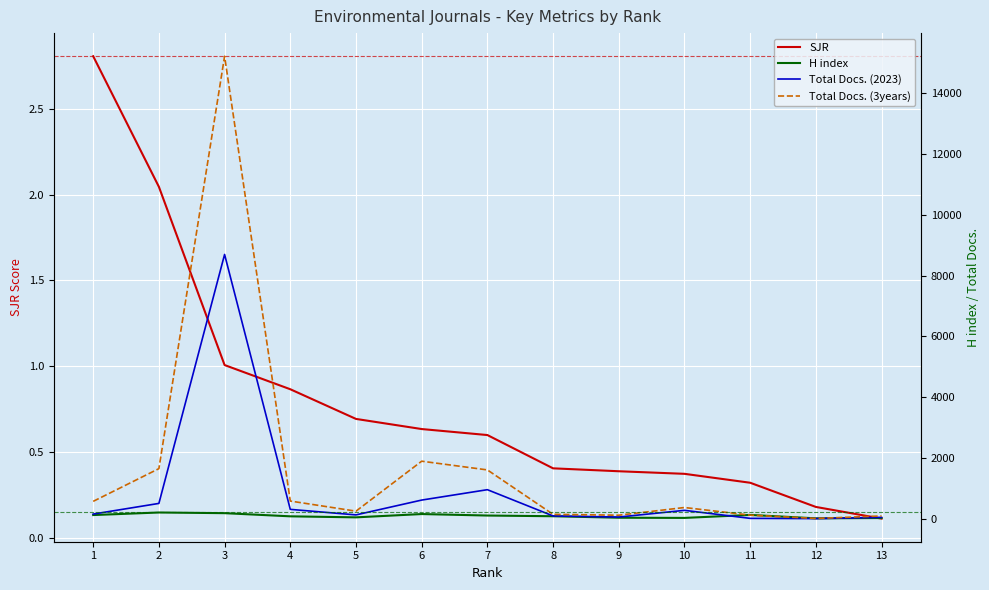

Rank the series by their maximum value, from highest to lowest.

Total Docs. (3years), Total Docs. (2023), H index, SJR